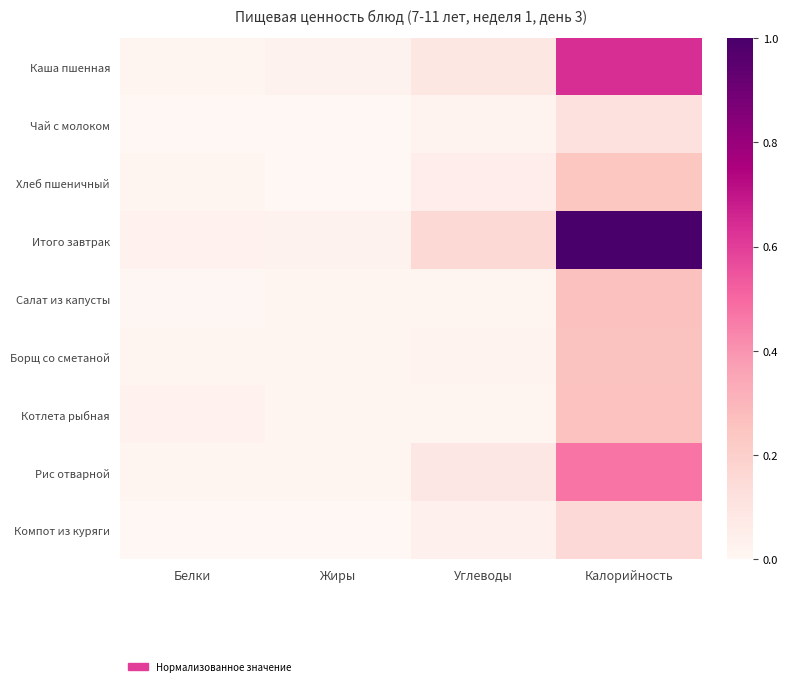

At which category is the sum across all series the highest?

Калорийность